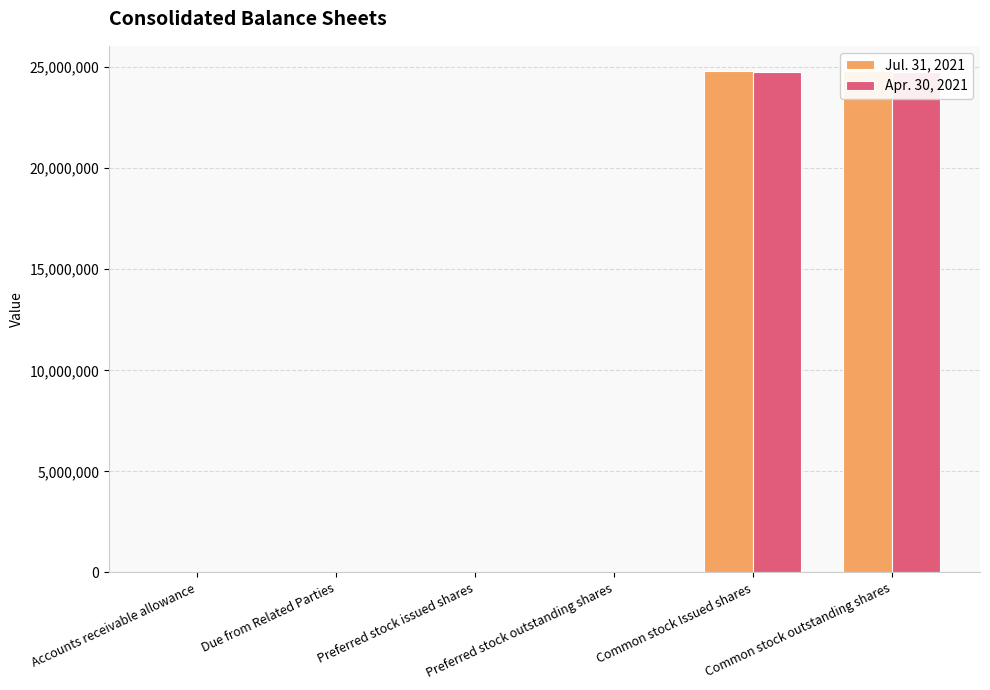

How many distinct data groups are displayed?

2